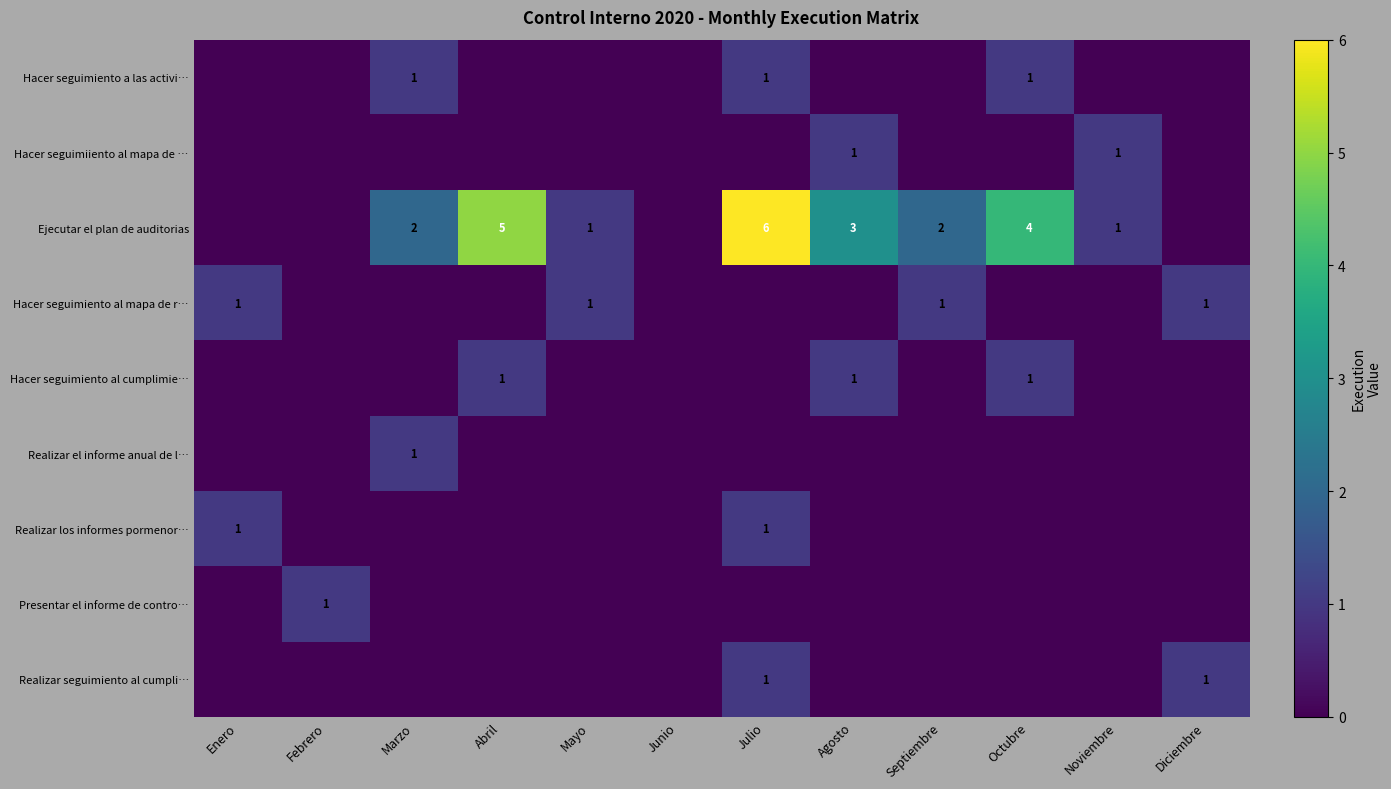

What is the sum of the Ejecutar el plan de auditorias values at Marzo and Agosto?

5